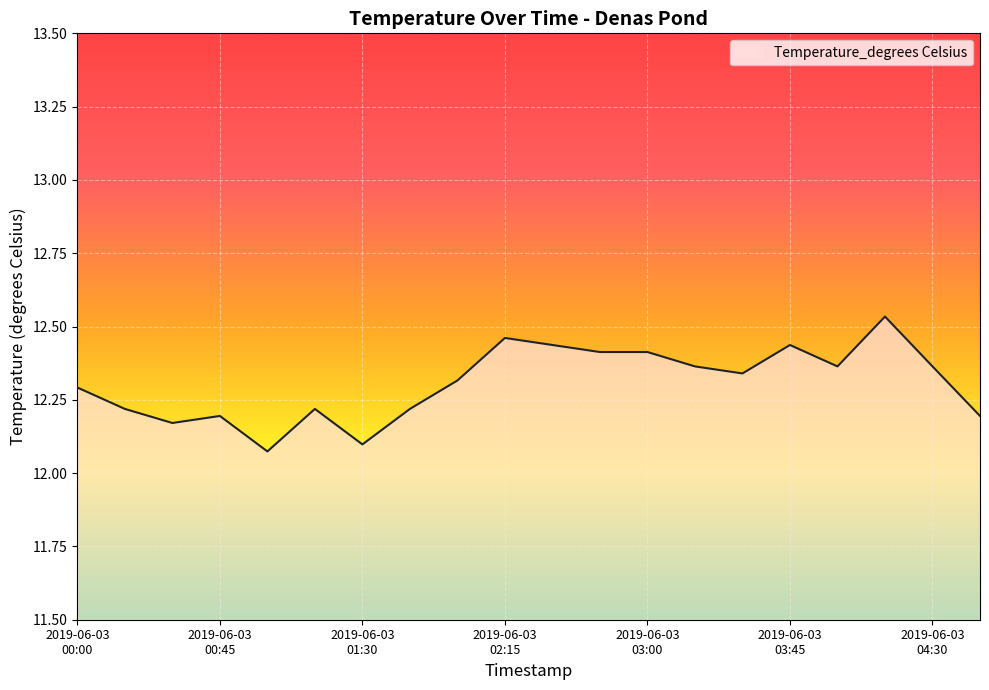

Does the chart display data point markers on the line(s)?

No